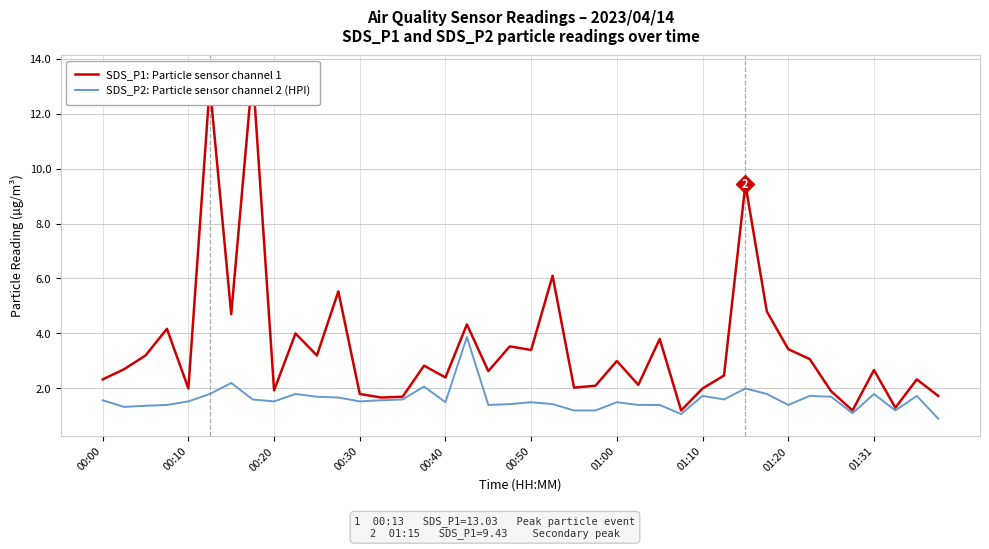

The value of SDS_P2: Particle sensor channel 2 (HPI) at 01:20 is 2.4. True or false?

False